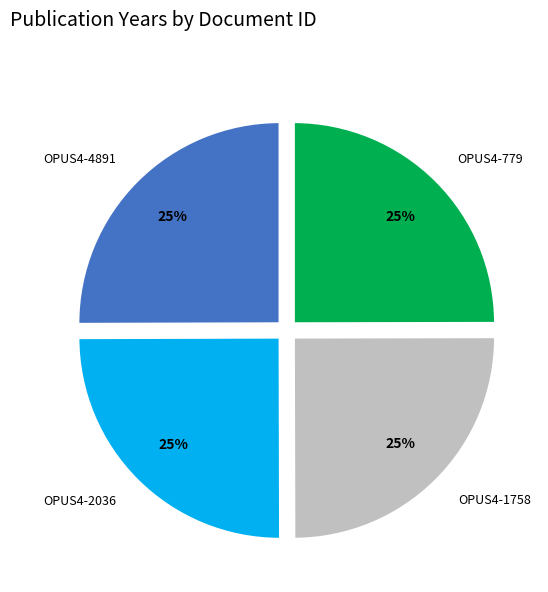

Is it true that OPUS4-779 is 25% of the pie?

True